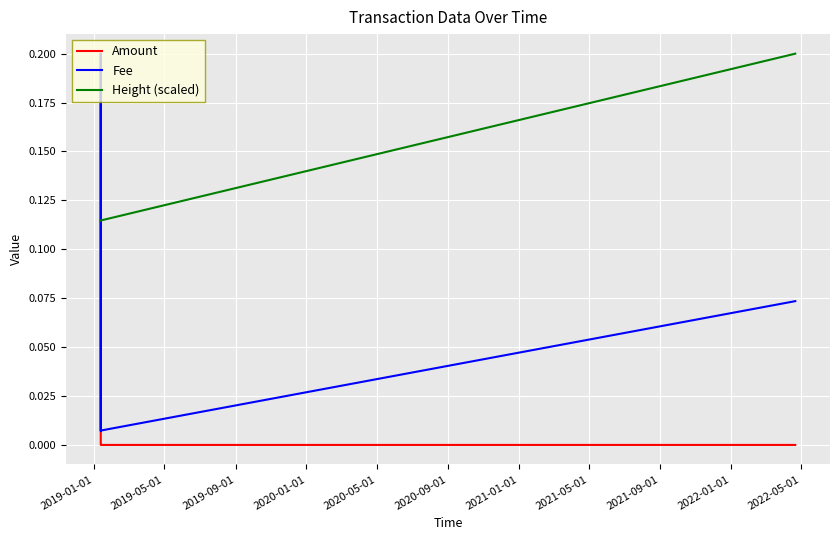

List the series in order of their overall mean, highest first.

Height (scaled), Fee, Amount